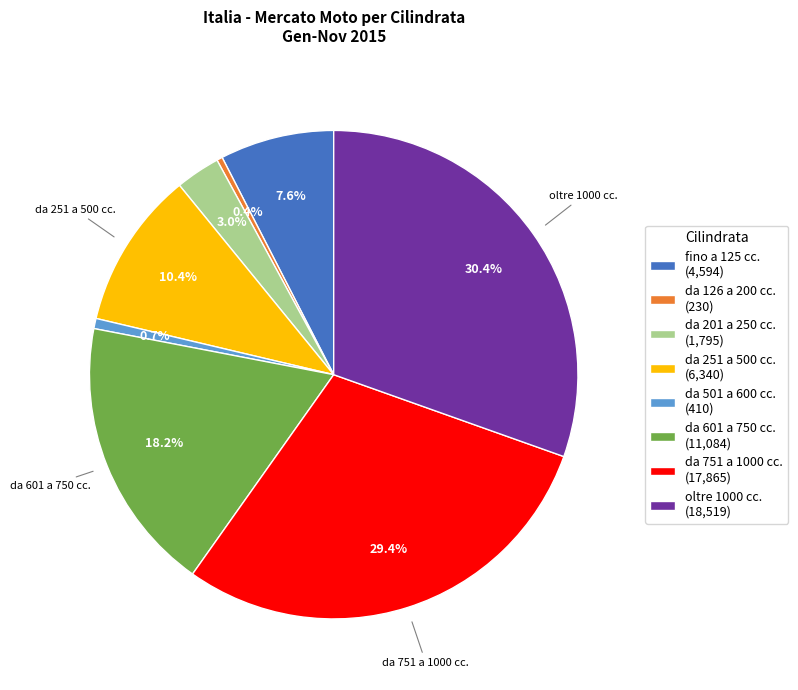

What percentage is the da 751 a 1000 cc. slice, to the nearest percent?

29%